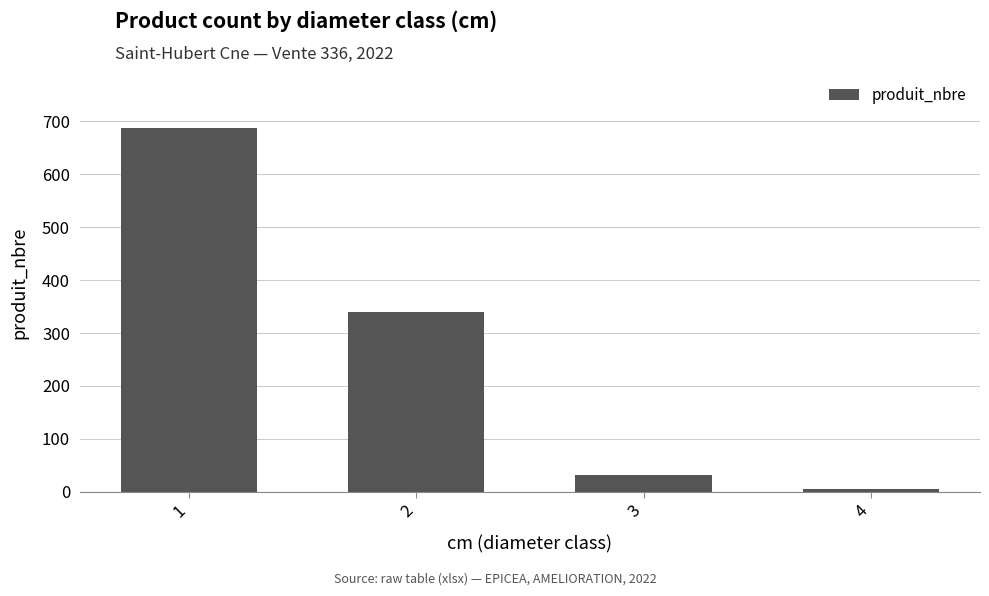

Is it true that the value at 1 is 688?

True